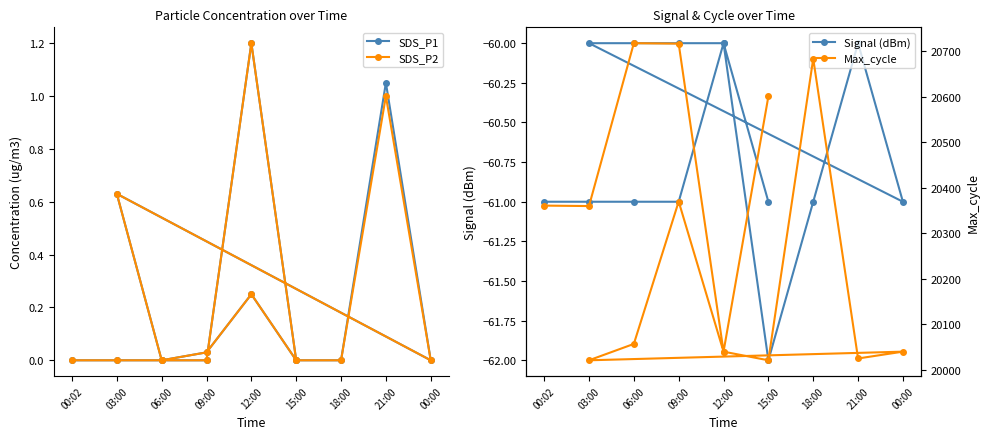

What is the label of the 8th point from the right?

18:00